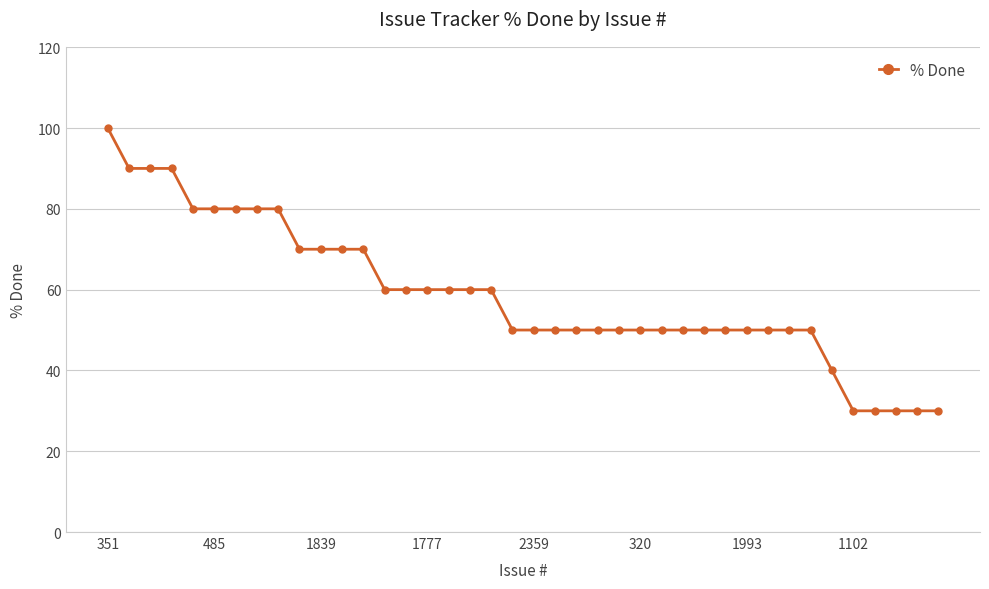

Count the number of data series in this chart.

1